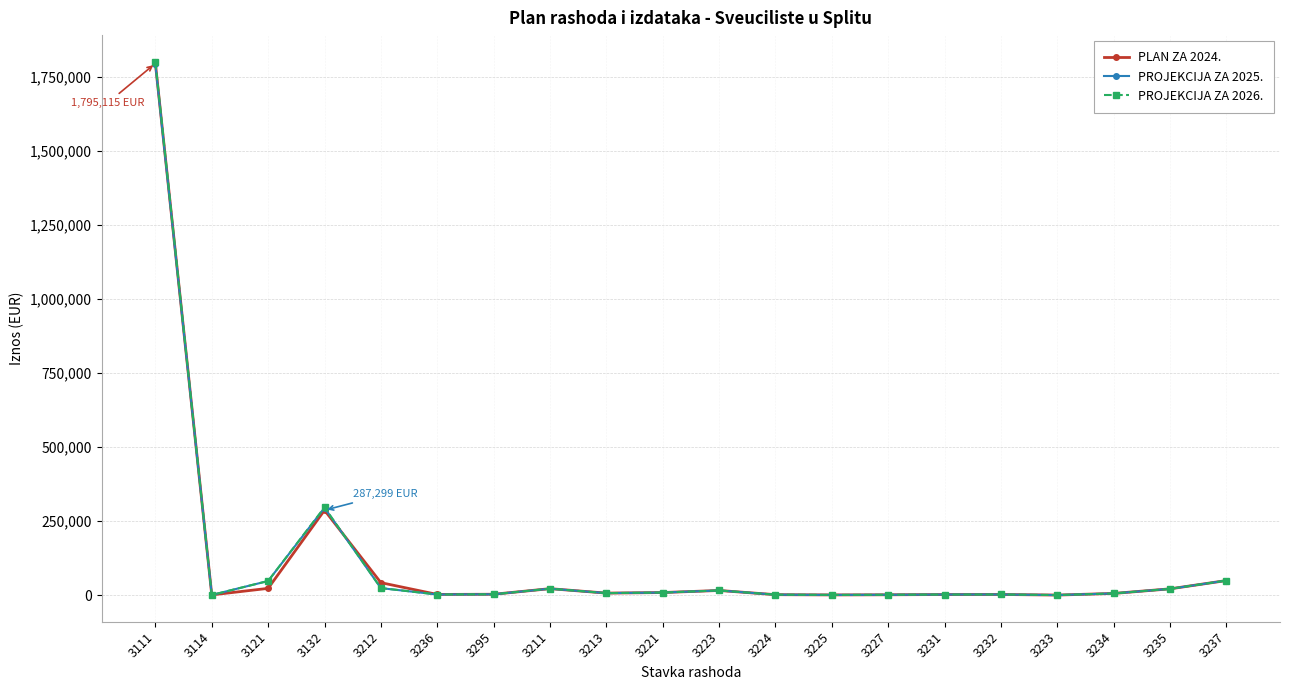

Is the value of PROJEKCIJA ZA 2026. at 3121 greater than the value of PROJEKCIJA ZA 2025. at 3213?

Yes